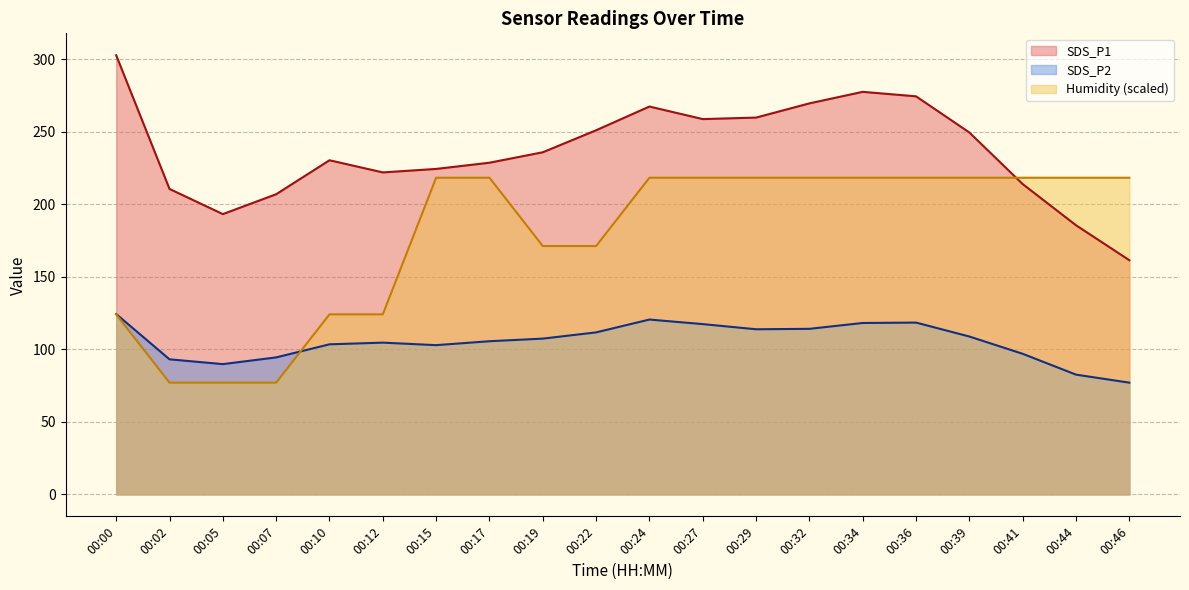

Rank the series by their maximum value, from highest to lowest.

SDS_P1, Humidity (scaled), SDS_P2